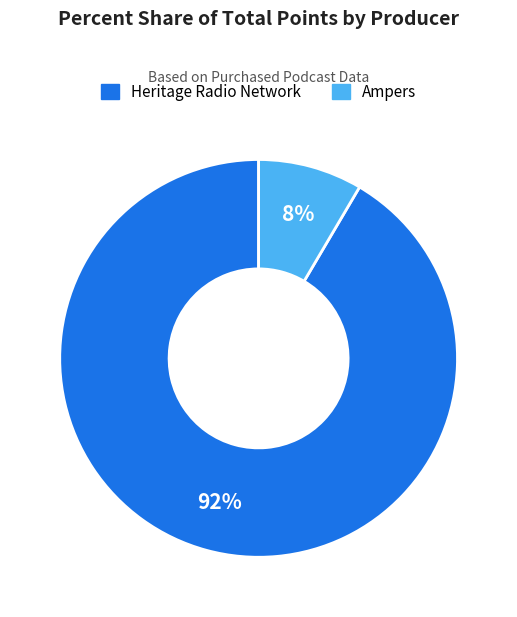

Is Heritage Radio Network the majority of the pie?

Yes